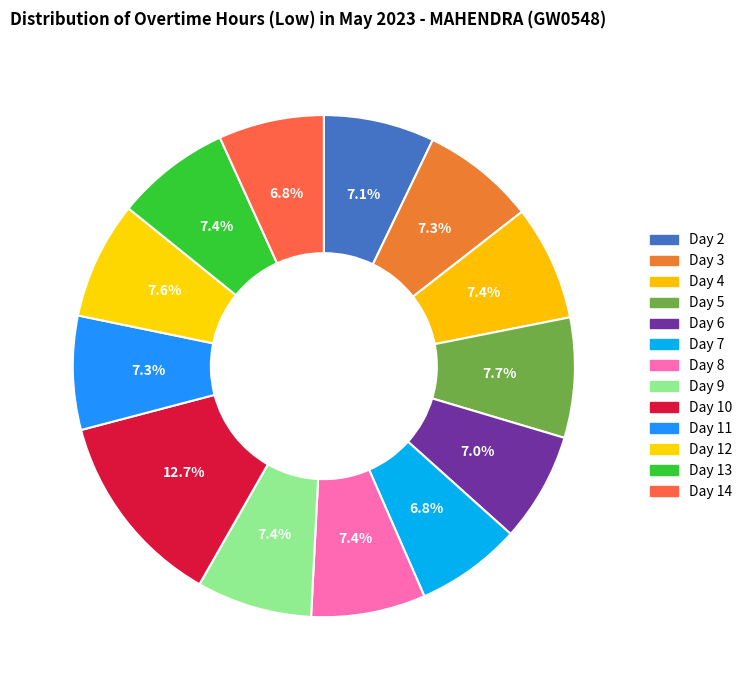

Which category has the biggest portion of the pie?

Day 10